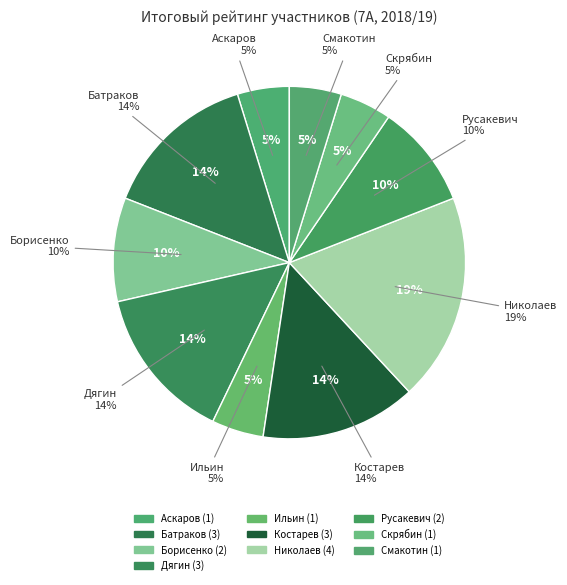

To the nearest percent, what portion does Костарев represent?

14%